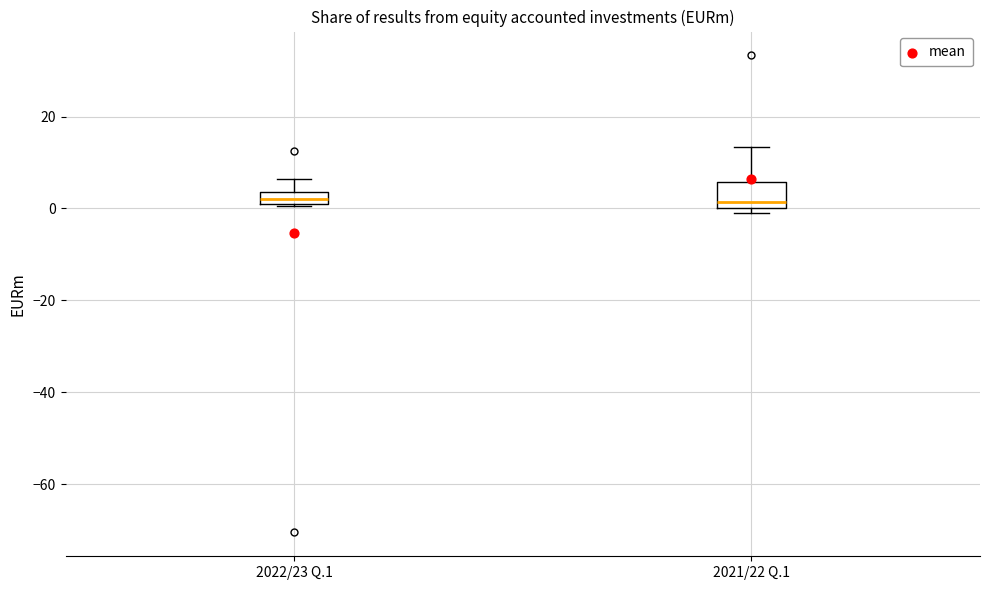

Where is the lower edge of the box for 2021/22 Q.1 on the y-axis? The values are not printed on the chart, so give them approximately, as read against the axis.

0